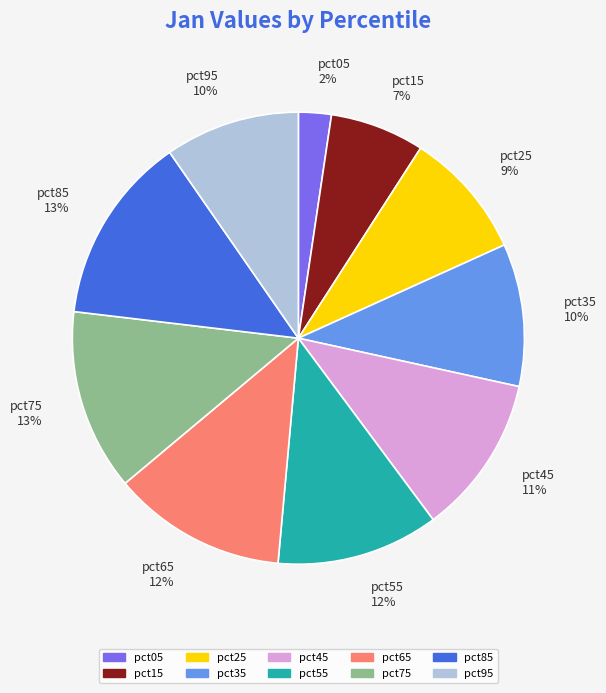

Which slice is the smallest?

pct05